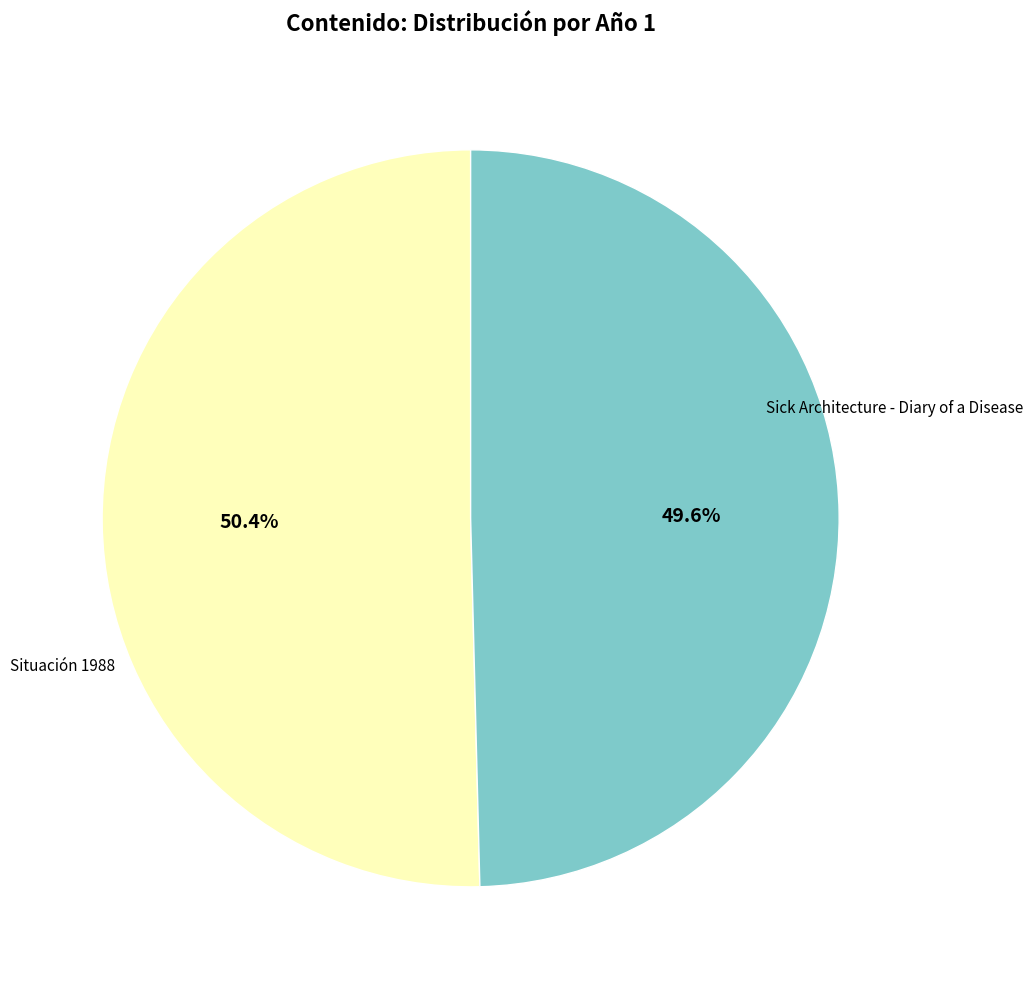

Is it true that Sick Architecture - Diary of a Disease is 36% of the pie?

False